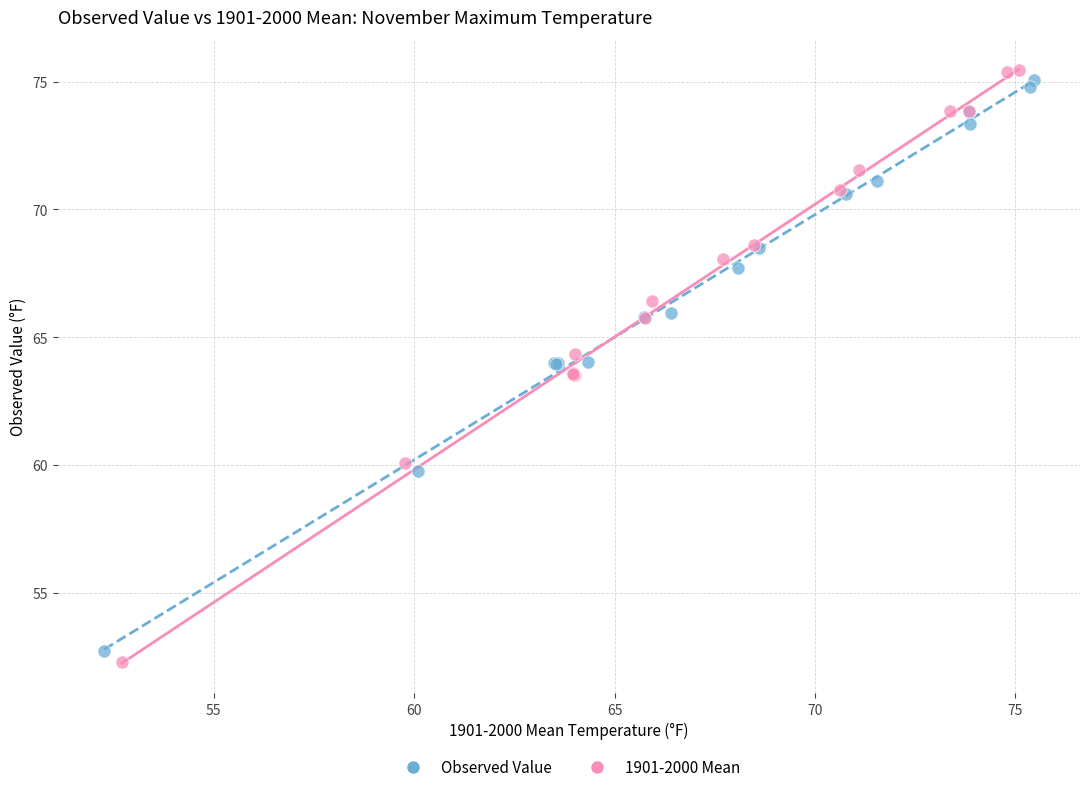

What are all the series names shown in the legend?

Observed Value, 1901-2000 Mean